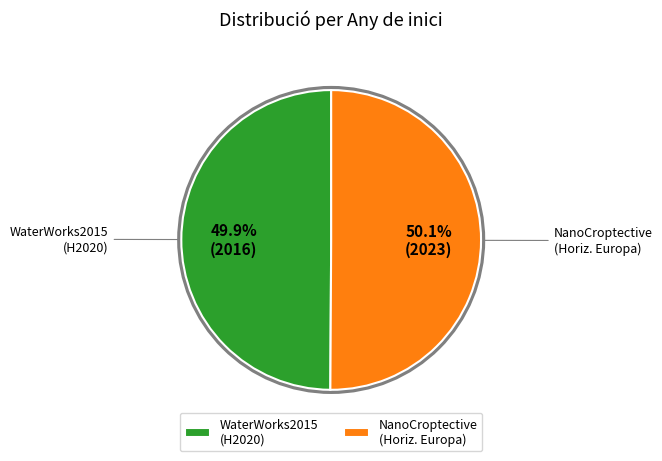

Do NanoCroptective (Horiz. Europa) and WaterWorks2015 (H2020) together represent more than half of the pie?

Yes